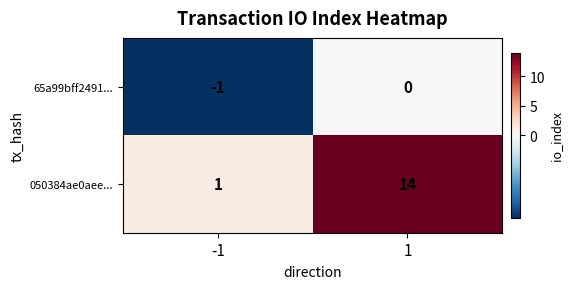

What is the average value of the 050384ae0aee... series?

8